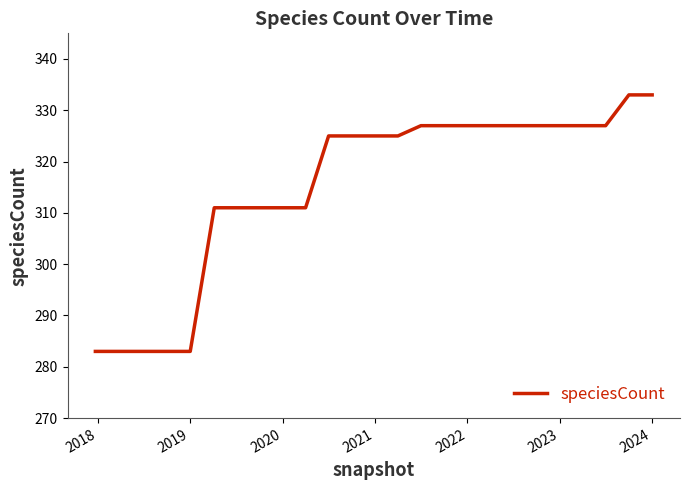

What is the difference between the maximum and minimum values?

50